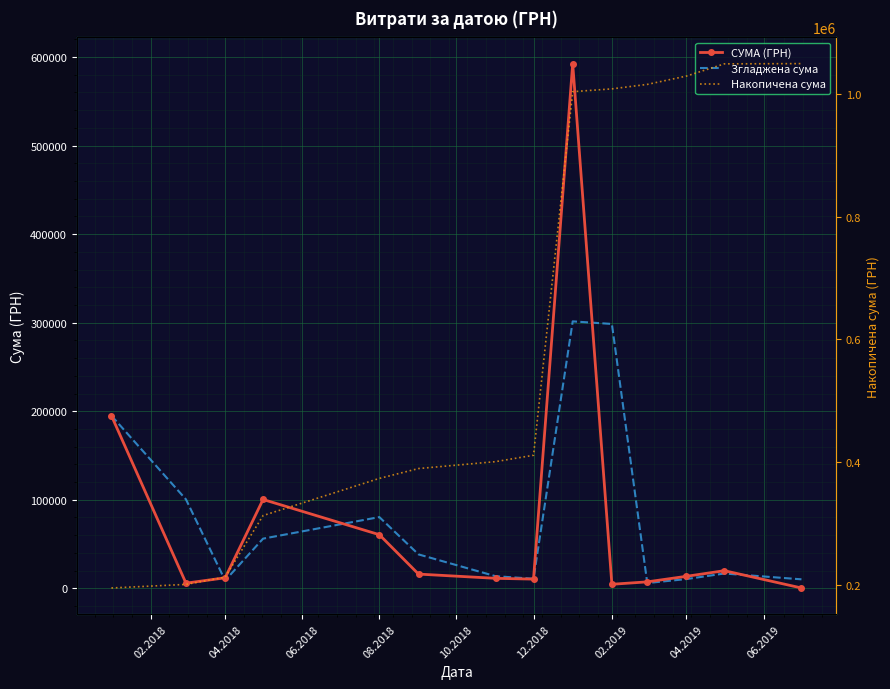

True or false: Згладжена сума and Накопичена сума intersect in this chart.

False